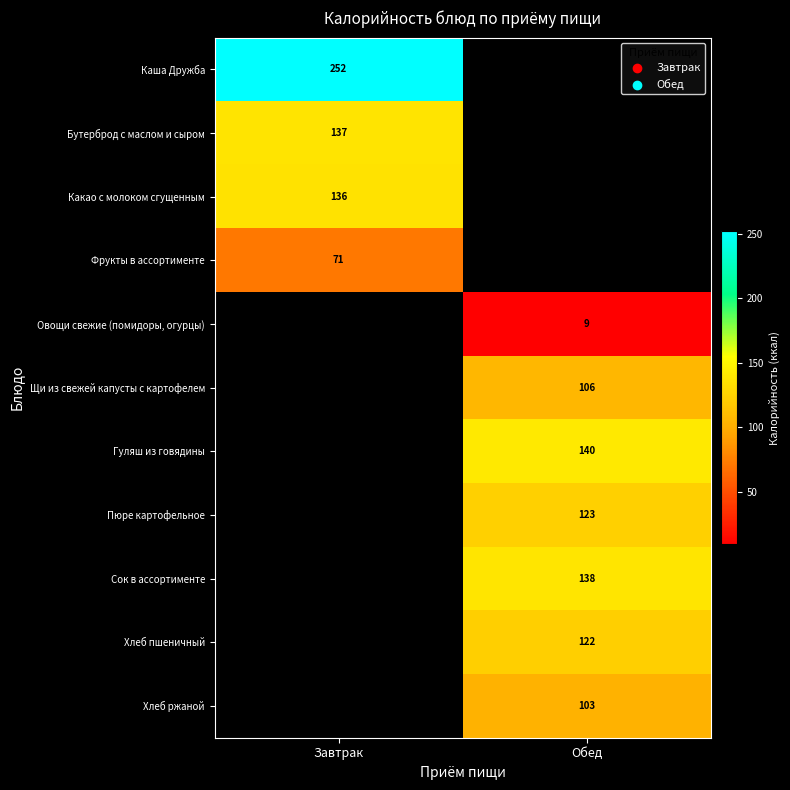

The Гуляш из говядины series shows 140 at Обед. True or false?

True